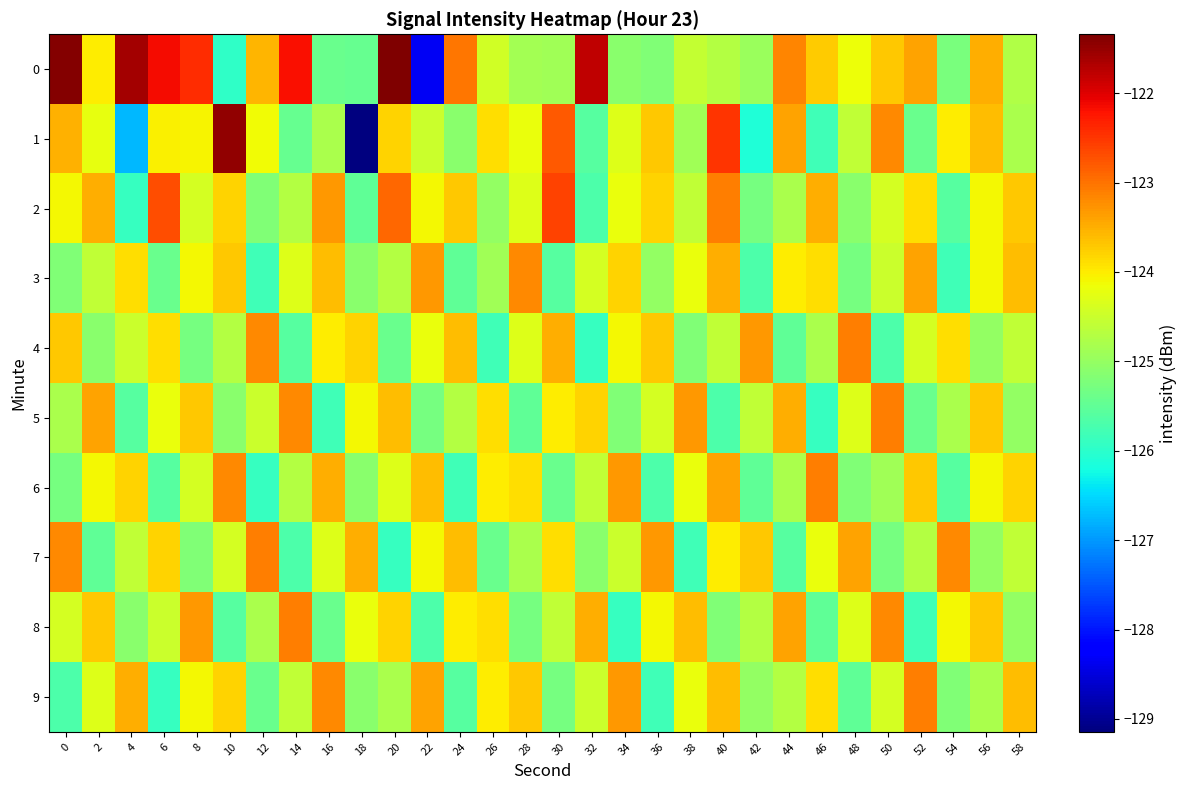

Reading right to left, transcribe all the data shown in this chart.

0: 58=-124.7	56=-123.5	54=-125.2	52=-123.4	50=-123.7	48=-124.2	46=-123.7	44=-123.1	42=-125.0	40=-124.7	38=-124.6	36=-125.2	34=-125.1	32=-121.8	30=-124.9	28=-124.9	26=-124.4	24=-123.0	22=-128.3	20=-121.3	18=-125.4	16=-125.4	14=-122.2	12=-123.6	10=-126.0	8=-122.4	6=-122.2	4=-121.6	2=-124.0	0=-121.4
1: 58=-124.8	56=-123.6	54=-124.0	52=-125.4	50=-123.2	48=-124.6	46=-125.8	44=-123.4	42=-126.1	40=-122.5	38=-124.9	36=-123.7	34=-124.3	32=-125.6	30=-122.8	28=-124.2	26=-123.9	24=-125.1	22=-124.5	20=-123.8	18=-129.1	16=-124.8	14=-125.5	12=-124.1	10=-121.5	8=-124.1	6=-124.0	4=-126.8	2=-124.2	0=-123.5
2: 58=-123.7	56=-124.1	54=-125.6	52=-123.9	50=-124.4	48=-125.1	46=-123.5	44=-124.8	42=-125.3	40=-123.1	38=-124.6	36=-123.8	34=-124.2	32=-125.7	30=-122.6	28=-124.3	26=-125.0	24=-123.7	22=-124.1	20=-122.9	18=-125.5	16=-123.3	14=-124.7	12=-125.2	10=-123.8	8=-124.4	6=-122.7	4=-125.9	2=-123.5	0=-124.1
3: 58=-123.6	56=-124.1	54=-125.8	52=-123.4	50=-124.5	48=-125.3	46=-123.9	44=-124.0	42=-125.7	40=-123.5	38=-124.2	36=-125.0	34=-123.8	32=-124.4	30=-125.6	28=-123.2	26=-124.9	24=-125.5	22=-123.3	20=-124.7	18=-125.1	16=-123.6	14=-124.3	12=-125.8	10=-123.7	8=-124.1	6=-125.4	4=-123.9	2=-124.6	0=-125.2
4: 58=-124.6	56=-125.0	54=-123.9	52=-124.4	50=-125.7	48=-123.1	46=-124.8	44=-125.5	42=-123.3	40=-124.6	38=-125.2	36=-123.7	34=-124.1	32=-125.9	30=-123.5	28=-124.3	26=-125.8	24=-123.6	22=-124.2	20=-125.4	18=-123.8	16=-124.0	14=-125.6	12=-123.2	10=-124.7	8=-125.3	6=-123.9	4=-124.5	2=-125.1	0=-123.7
5: 58=-125.0	56=-123.7	54=-124.8	52=-125.4	50=-123.1	48=-124.3	46=-125.9	44=-123.5	42=-124.6	40=-125.7	38=-123.3	36=-124.4	34=-125.2	32=-123.8	30=-124.0	28=-125.5	26=-123.9	24=-124.7	22=-125.3	20=-123.6	18=-124.1	16=-125.8	14=-123.2	12=-124.5	10=-125.1	8=-123.7	6=-124.2	4=-125.6	2=-123.4	0=-124.8
6: 58=-123.8	56=-124.1	54=-125.6	52=-123.7	50=-124.9	48=-125.2	46=-123.1	44=-124.8	42=-125.5	40=-123.4	38=-124.2	36=-125.7	34=-123.3	32=-124.6	30=-125.4	28=-123.9	26=-124.0	24=-125.8	22=-123.6	20=-124.3	18=-125.1	16=-123.5	14=-124.7	12=-125.9	10=-123.2	8=-124.4	6=-125.6	4=-123.8	2=-124.1	0=-125.3
7: 58=-124.6	56=-125.0	54=-123.2	52=-124.7	50=-125.3	48=-123.4	46=-124.2	44=-125.6	42=-123.7	40=-124.0	38=-125.8	36=-123.3	34=-124.5	32=-125.1	30=-123.9	28=-124.8	26=-125.4	24=-123.6	22=-124.1	20=-125.9	18=-123.5	16=-124.3	14=-125.7	12=-123.1	10=-124.4	8=-125.2	6=-123.8	4=-124.6	2=-125.5	0=-123.2
8: 58=-125.0	56=-123.7	54=-124.1	52=-125.8	50=-123.2	48=-124.3	46=-125.5	44=-123.4	42=-124.7	40=-125.2	38=-123.6	36=-124.1	34=-125.9	32=-123.5	30=-124.6	28=-125.3	26=-123.9	24=-124.0	22=-125.7	20=-123.8	18=-124.2	16=-125.4	14=-123.1	12=-124.8	10=-125.6	8=-123.3	6=-124.5	4=-125.1	2=-123.7	0=-124.4
9: 58=-123.6	56=-124.8	54=-125.2	52=-123.1	50=-124.4	48=-125.5	46=-123.9	44=-124.7	42=-125.0	40=-123.6	38=-124.2	36=-125.8	34=-123.3	32=-124.5	30=-125.3	28=-123.7	26=-124.0	24=-125.6	22=-123.4	20=-124.8	18=-125.1	16=-123.2	14=-124.6	12=-125.4	10=-123.8	8=-124.1	6=-125.9	4=-123.5	2=-124.3	0=-125.7